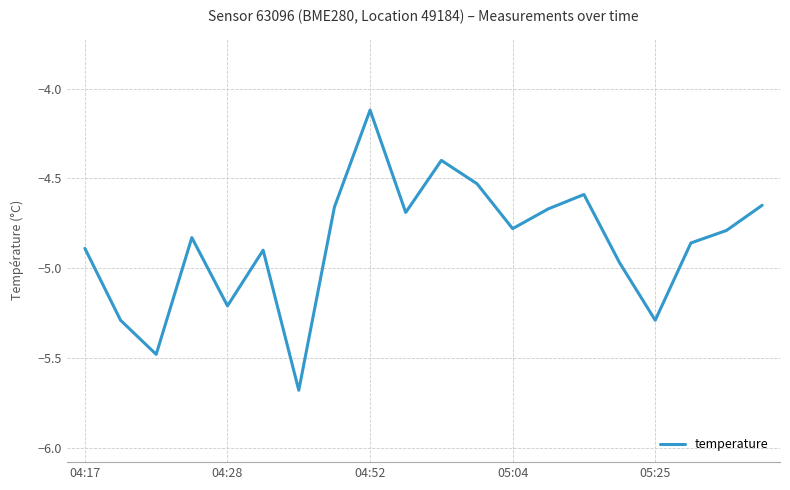

What is the maximum value shown in the chart?

-4.1